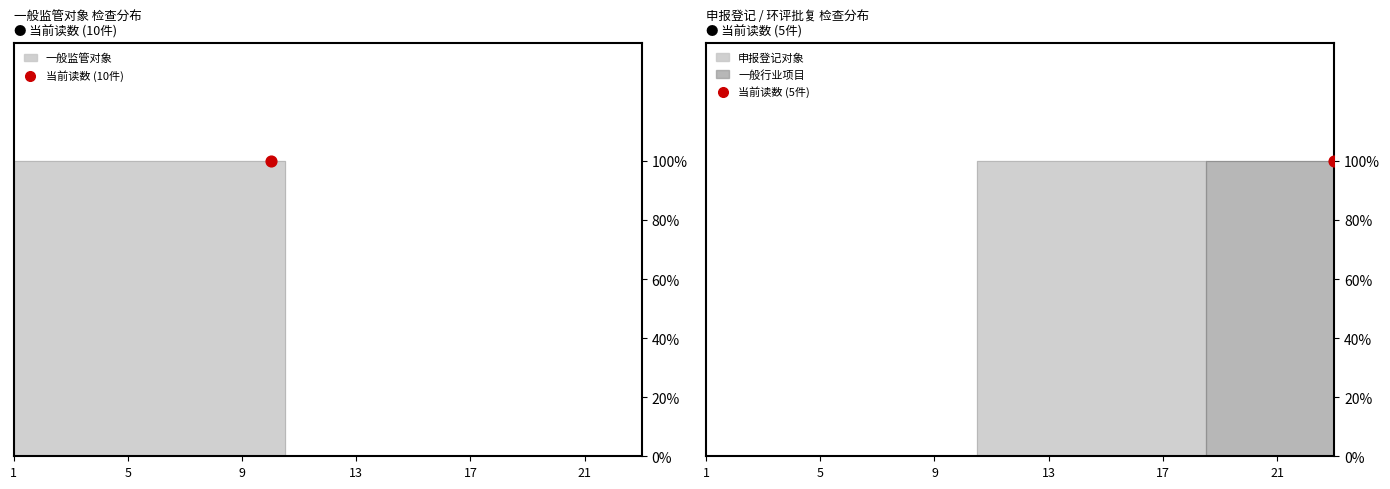

What is the total value across all series at 13?

1